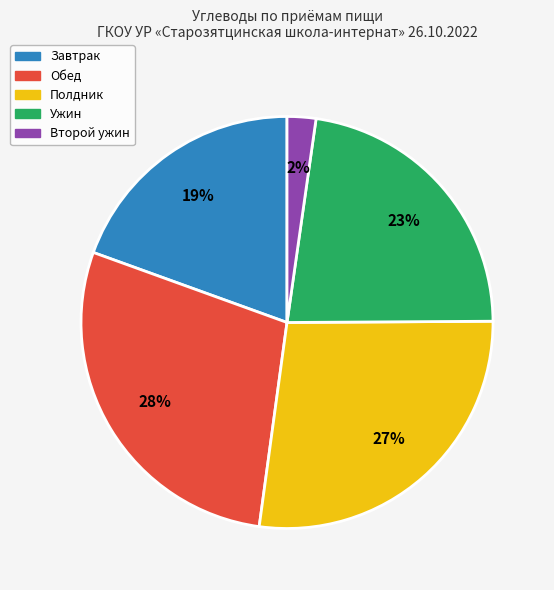

Is there a majority slice in this chart?

No